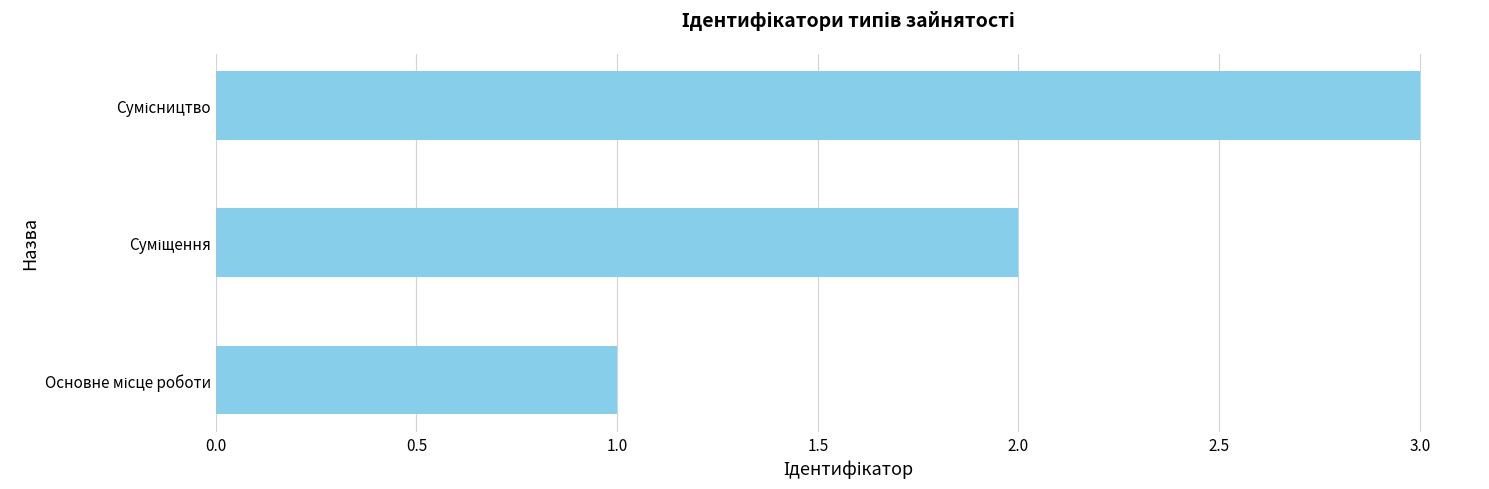

What is the greatest value displayed?

3